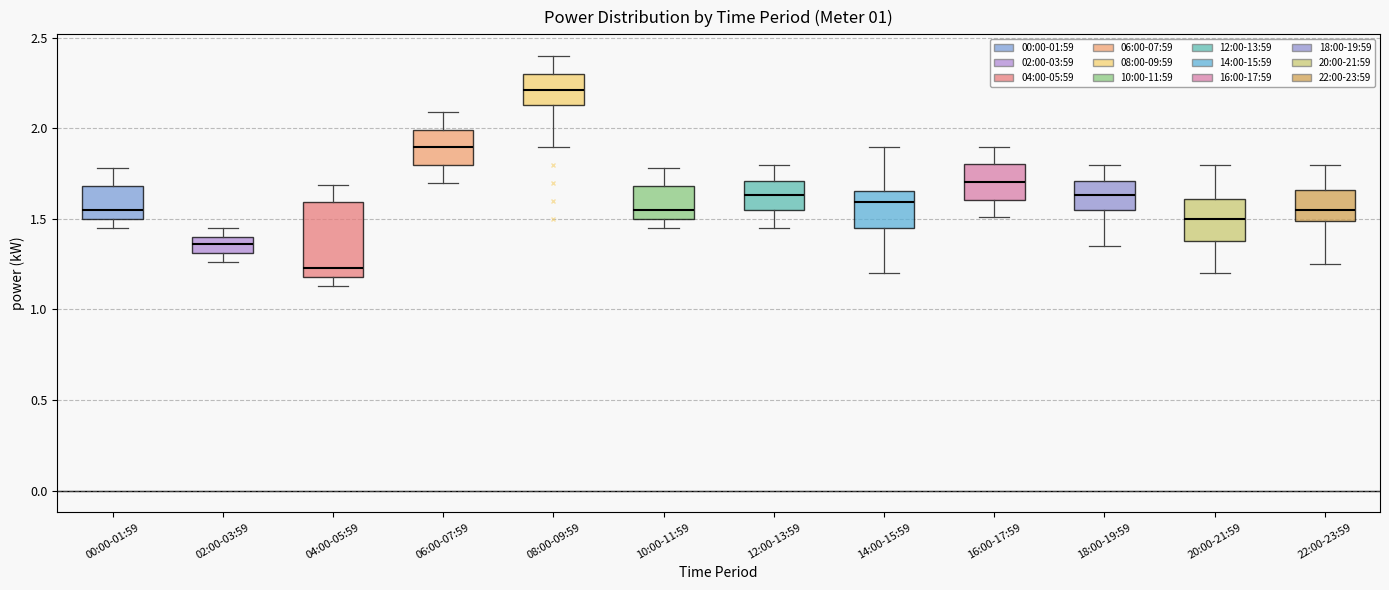

Where is the lower edge of the box for 04:00-05:59 on the y-axis? The values are not printed on the chart, so give them approximately, as read against the axis.

1.20